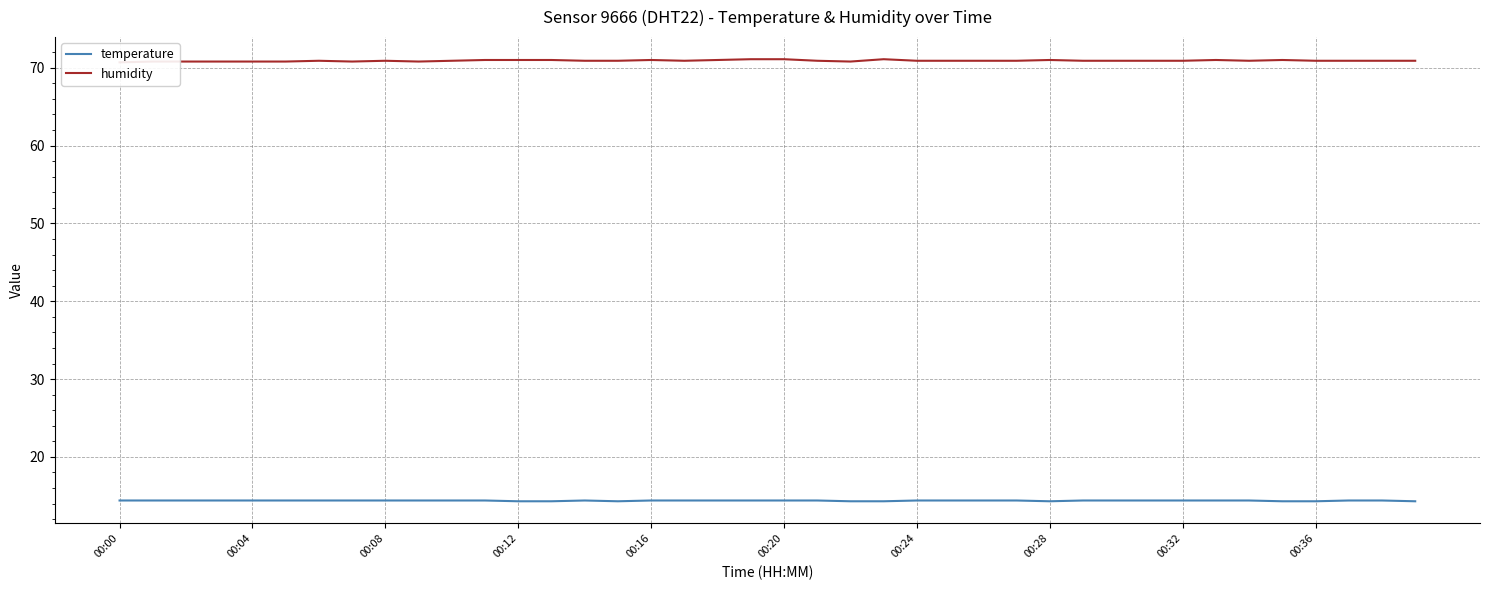

True or false: humidity has a value of 111.0 at 11.

False